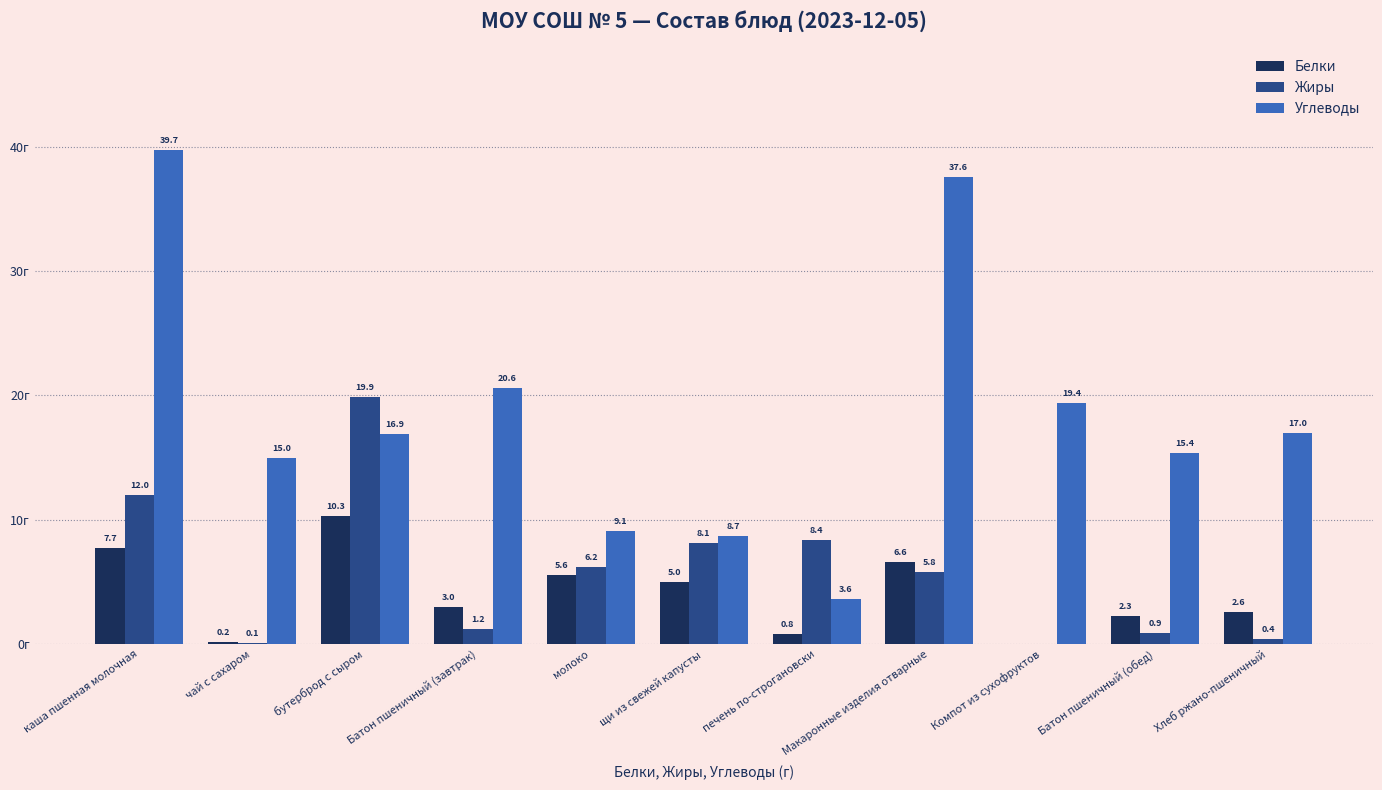

Which category has the highest value in the Углеводы series?

каша пшенная молочная